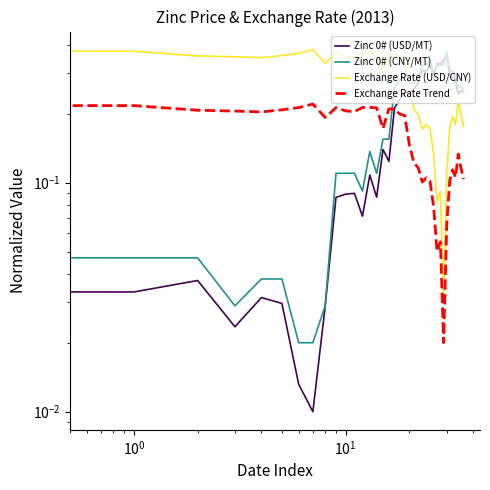

What are all the series names shown in the legend?

Zinc 0# (USD/MT), Zinc 0# (CNY/MT), Exchange Rate (USD/CNY), Exchange Rate Trend